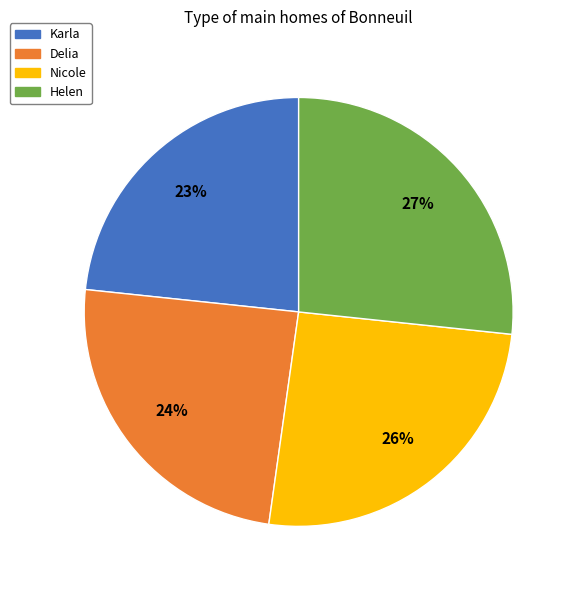

Is the sum of Delia and Karla greater than half?

No